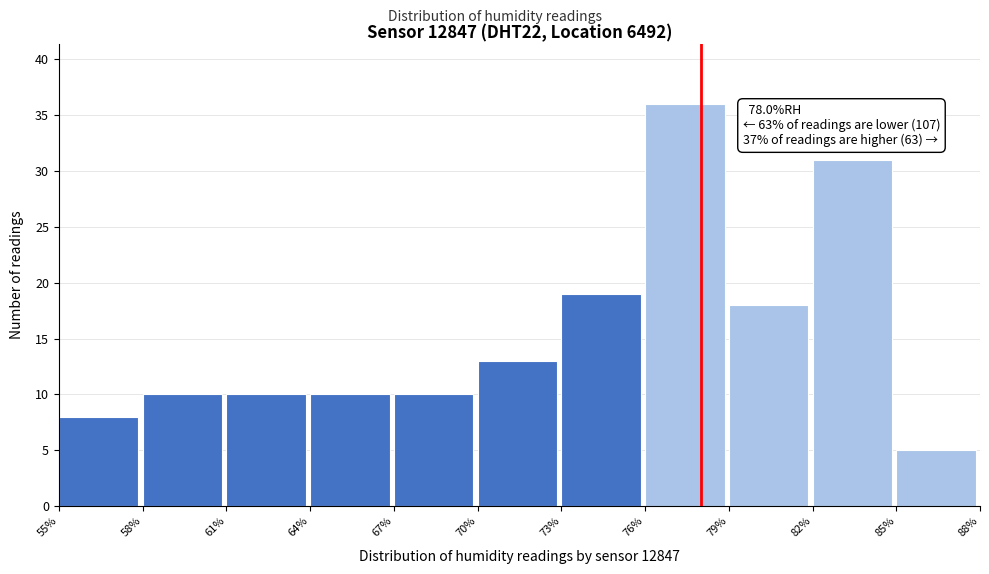

Over which range of the x-axis is the bar tallest?

76% to 79%